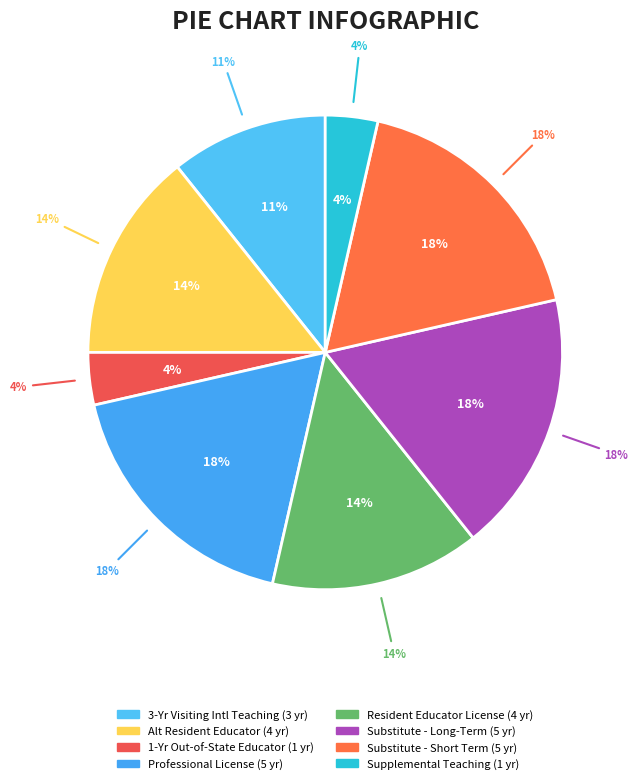

To the nearest percent, what is the difference between the largest and smallest slice percentages?

14%